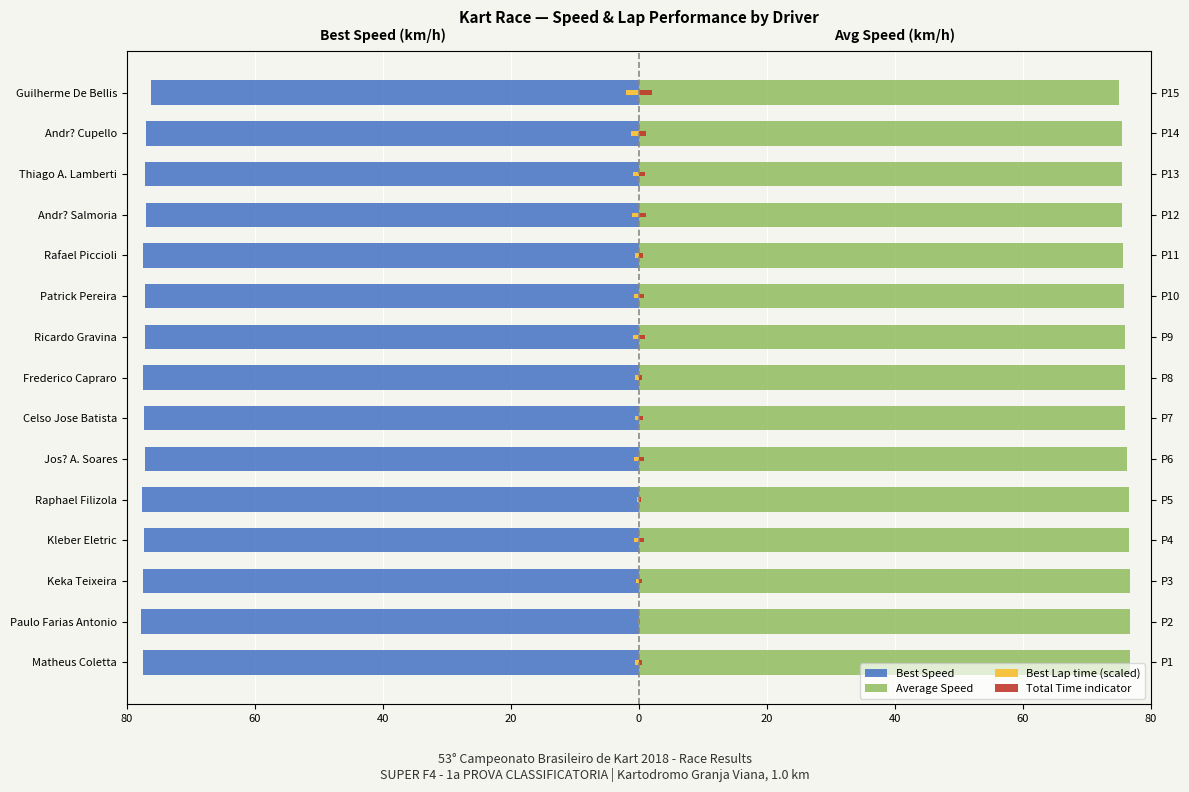

What is the sum of all Average Speed values?

1140.4